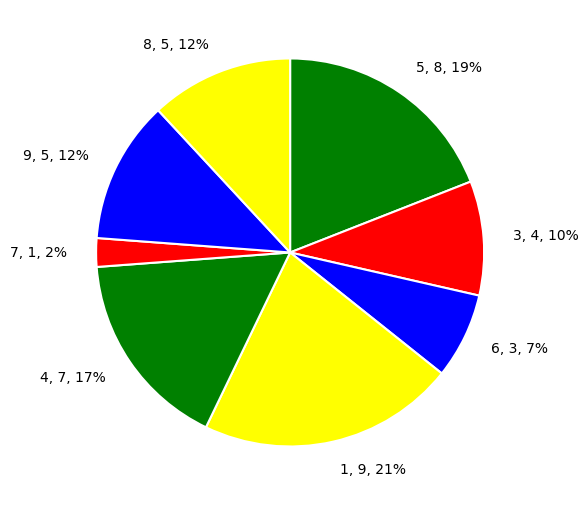

To the nearest percent, what portion does 8 represent?

12%